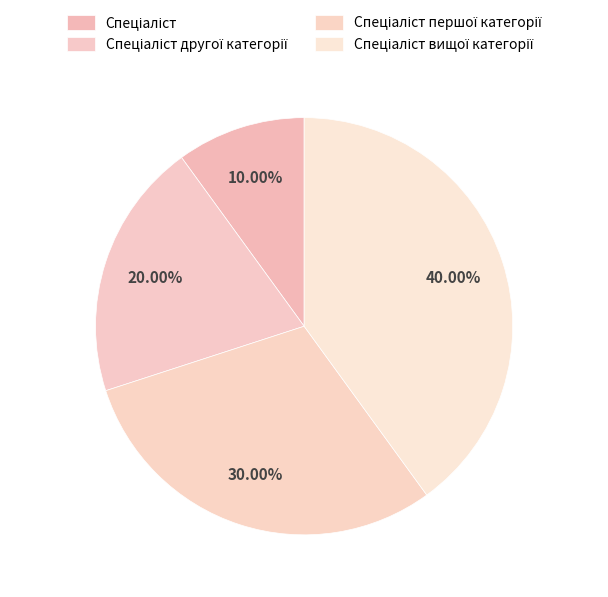

How many slices are in this pie chart?

4